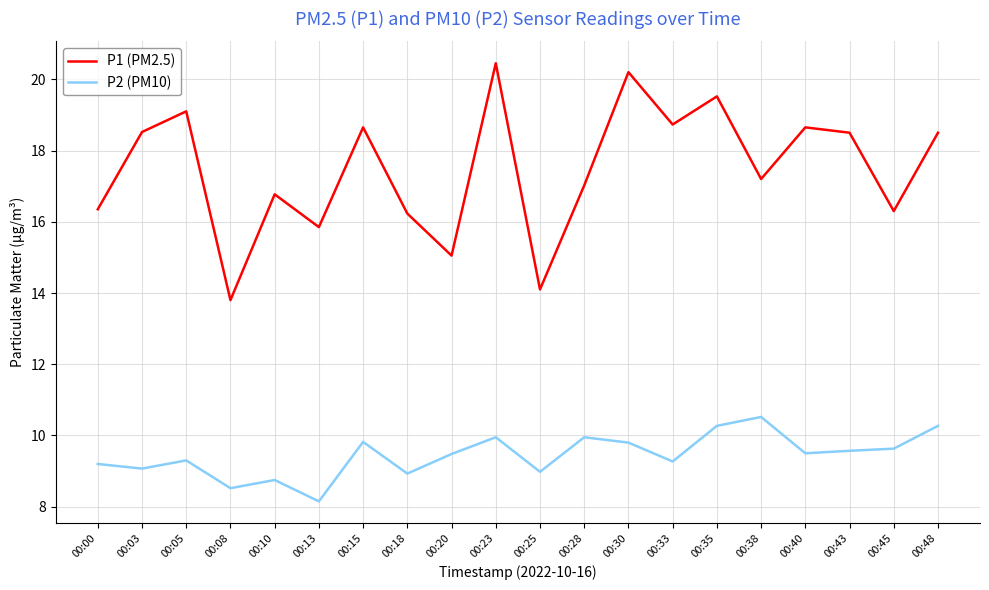

At which category is the sum across all series the highest?

00:23